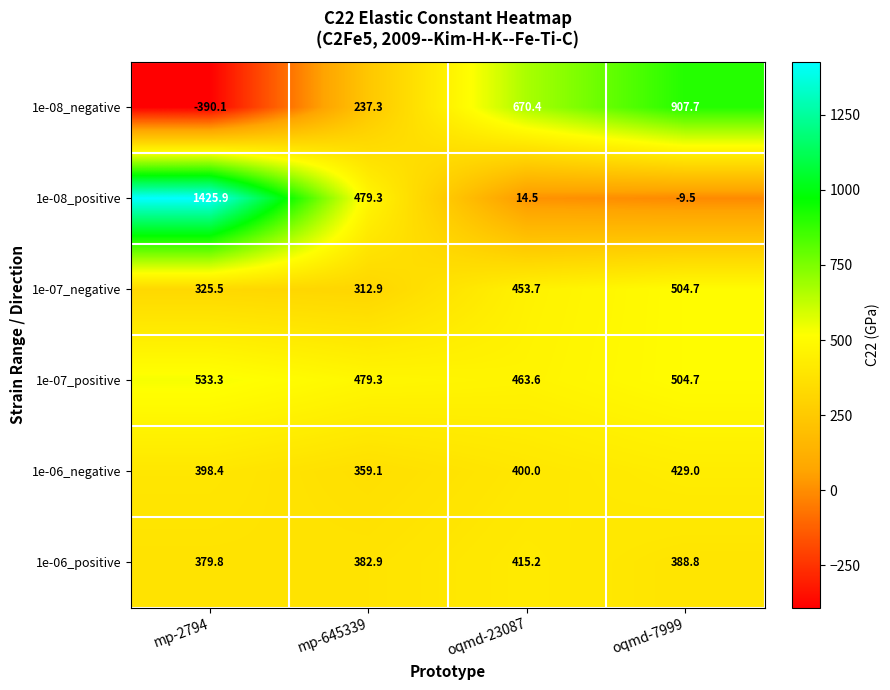

What is the minimum value shown in the chart?

-390.1